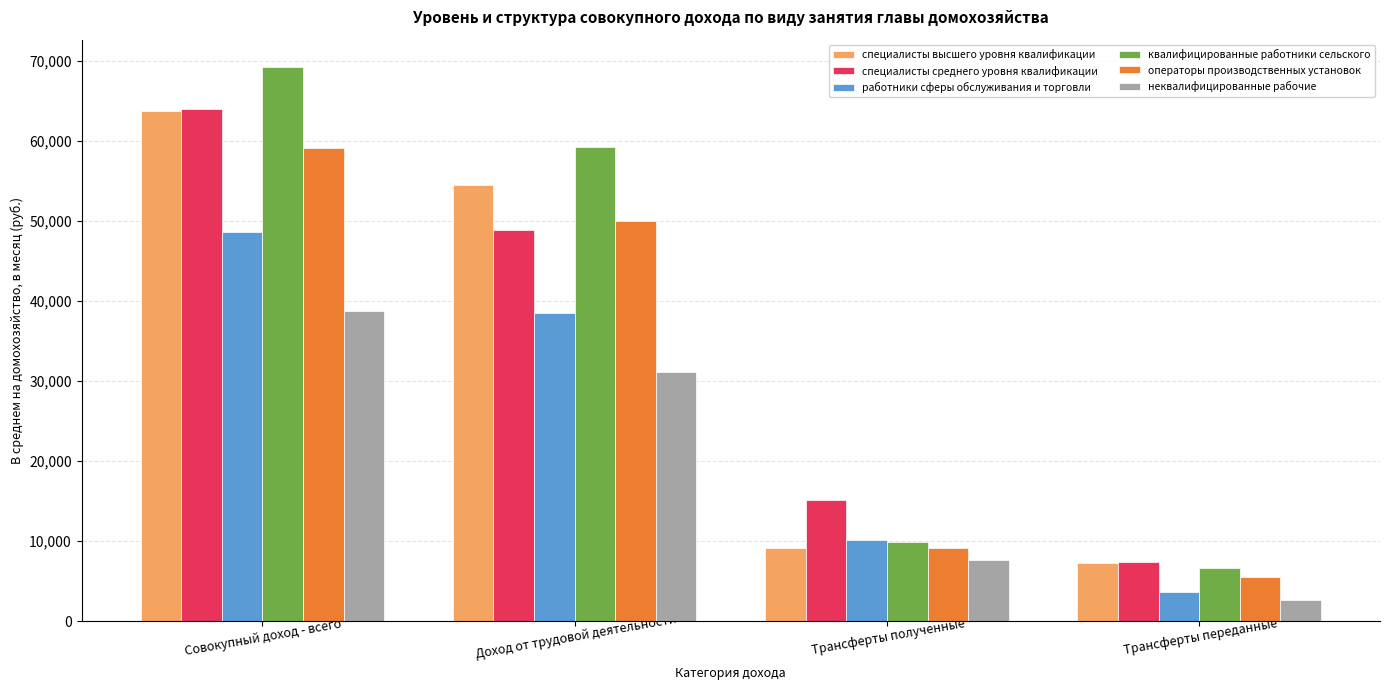

How many bars are there in each group?

6